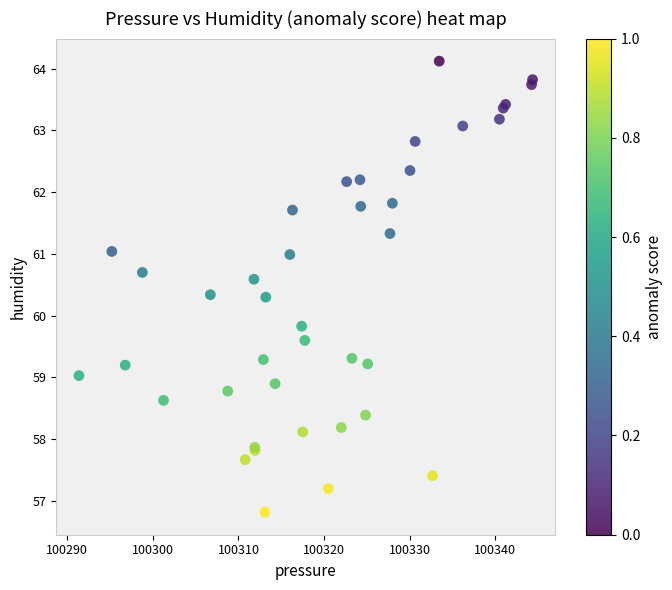

What Y value in the scatter plot is closest to 60?

59.8